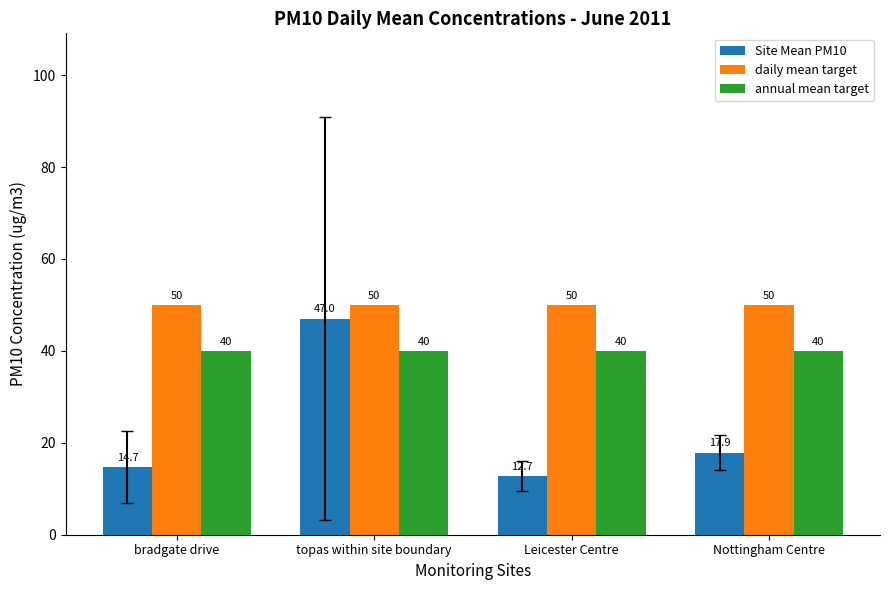

Where does the Site Mean PM10 series first go above 17?

topas within site boundary